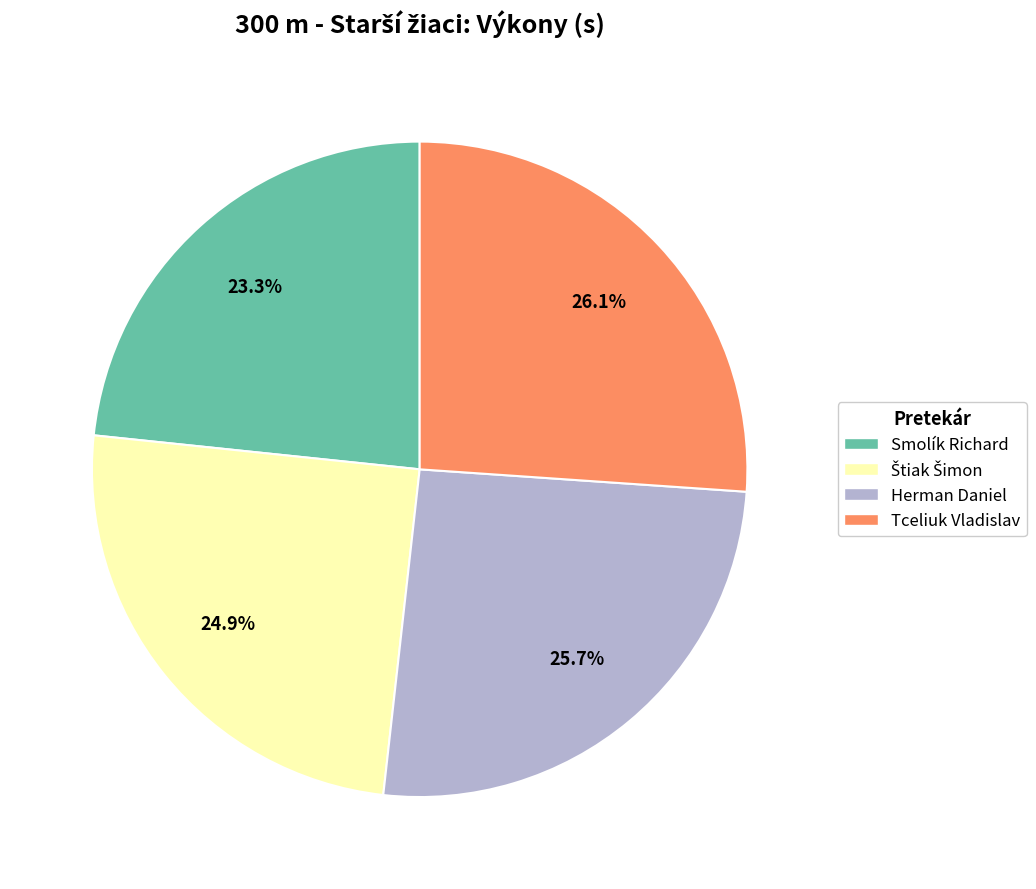

Is Herman Daniel the majority of the pie?

No